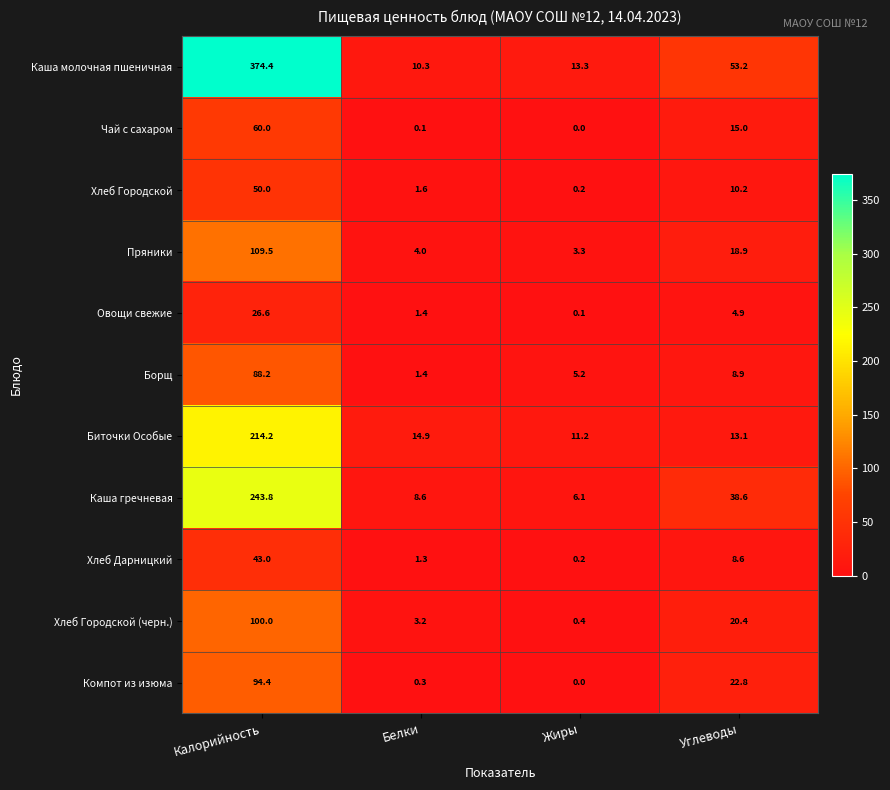

At which category is the sum across all series the highest?

Калорийность